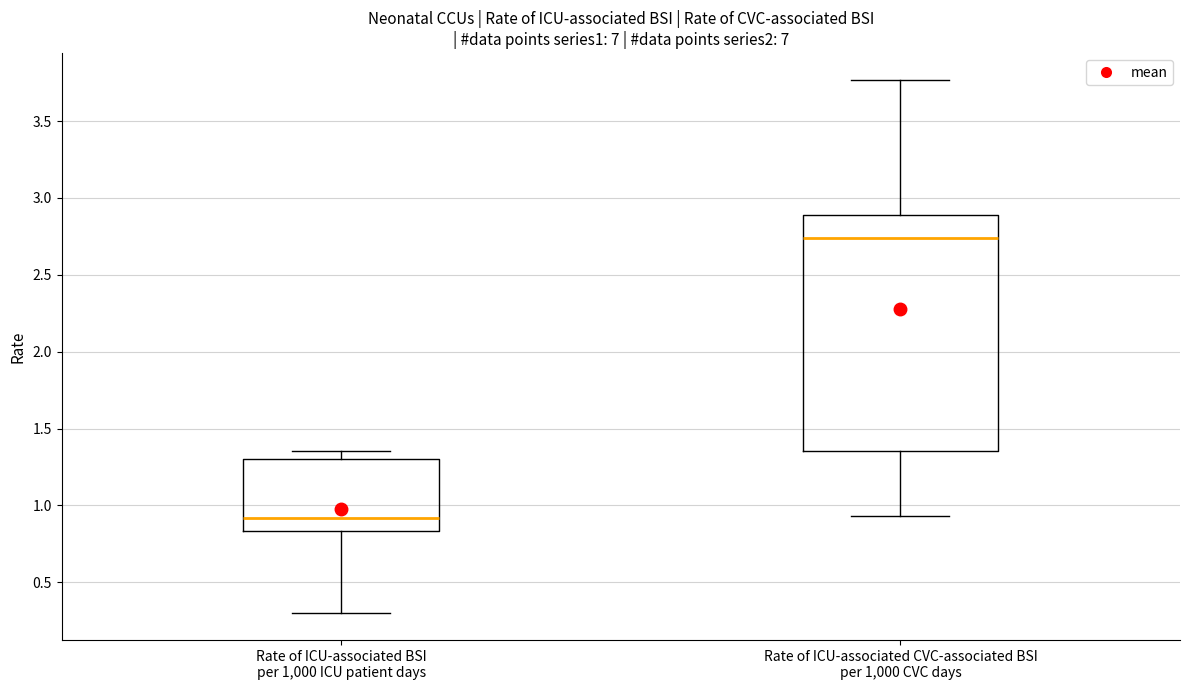

Where does the upper whisker of the box for Rate of ICU-associated BSI per 1,000 ICU patient days end on the y-axis? The values are not printed on the chart, so give them approximately, as read against the axis.

1.35